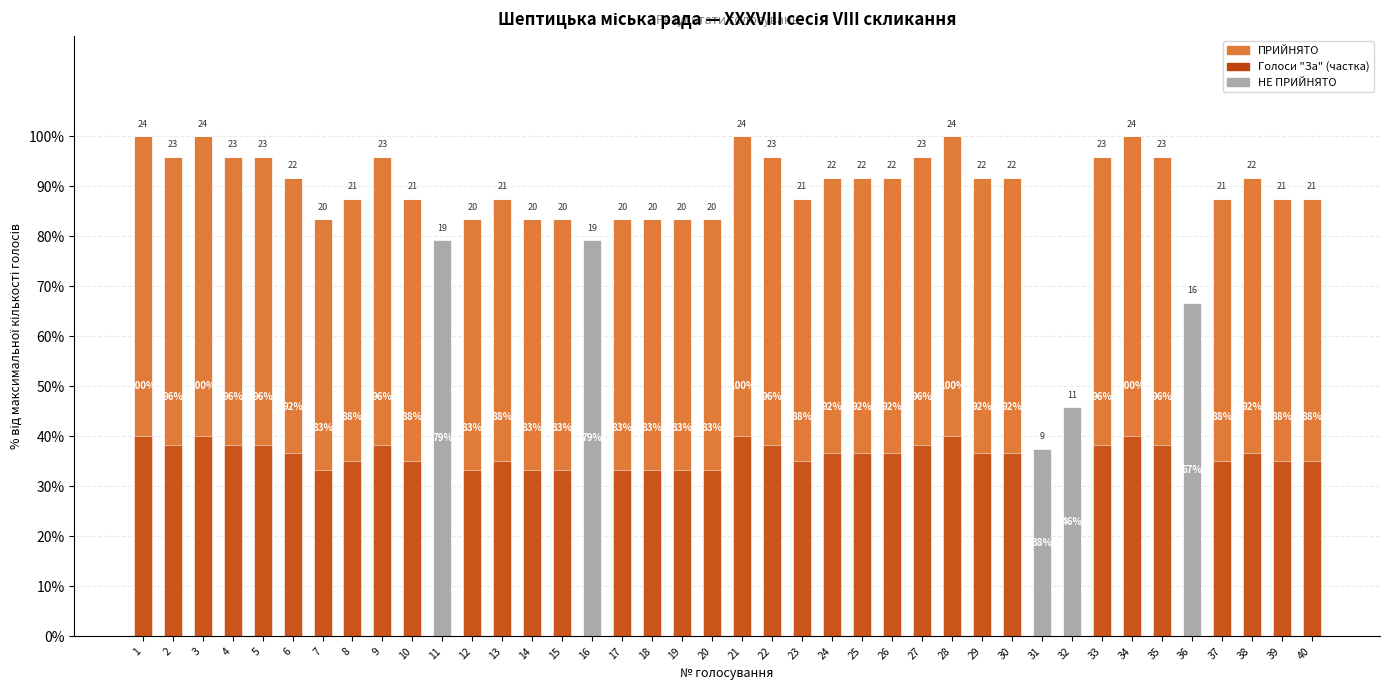

Reading right to left, what are all the values shown in this chart?

ПРИЙНЯТО: 87.5	87.5	91.7	87.5	0.0	95.8	100.0	95.8	0.0	0.0	91.7	91.7	100.0	95.8	91.7	91.7	91.7	87.5	95.8	100.0	83.3	83.3	83.3	83.3	0.0	83.3	83.3	87.5	83.3	0.0	87.5	95.8	87.5	83.3	91.7	95.8	95.8	100.0	95.8	100.0
НЕ ПРИЙНЯТО: 0.0	0.0	0.0	0.0	66.7	0.0	0.0	0.0	45.8	37.5	0.0	0.0	0.0	0.0	0.0	0.0	0.0	0.0	0.0	0.0	0.0	0.0	0.0	0.0	79.2	0.0	0.0	0.0	0.0	79.2	0.0	0.0	0.0	0.0	0.0	0.0	0.0	0.0	0.0	0.0
Голоси "За": 35.0	35.0	36.7	35.0	0.0	38.3	40.0	38.3	0.0	0.0	36.7	36.7	40.0	38.3	36.7	36.7	36.7	35.0	38.3	40.0	33.3	33.3	33.3	33.3	0.0	33.3	33.3	35.0	33.3	0.0	35.0	38.3	35.0	33.3	36.7	38.3	38.3	40.0	38.3	40.0